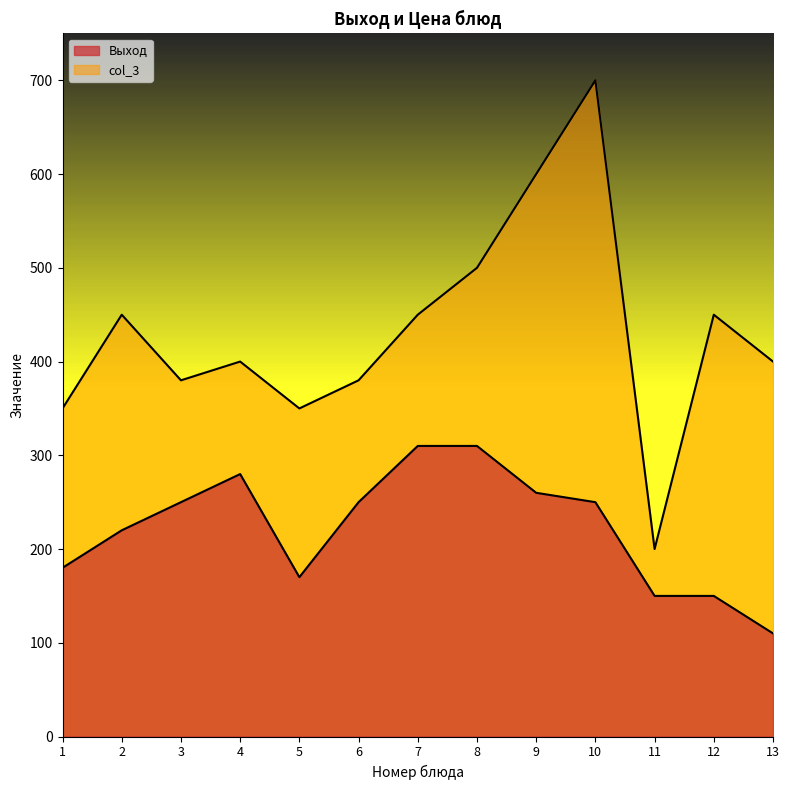

At which label does col_3 reach its minimum?

11